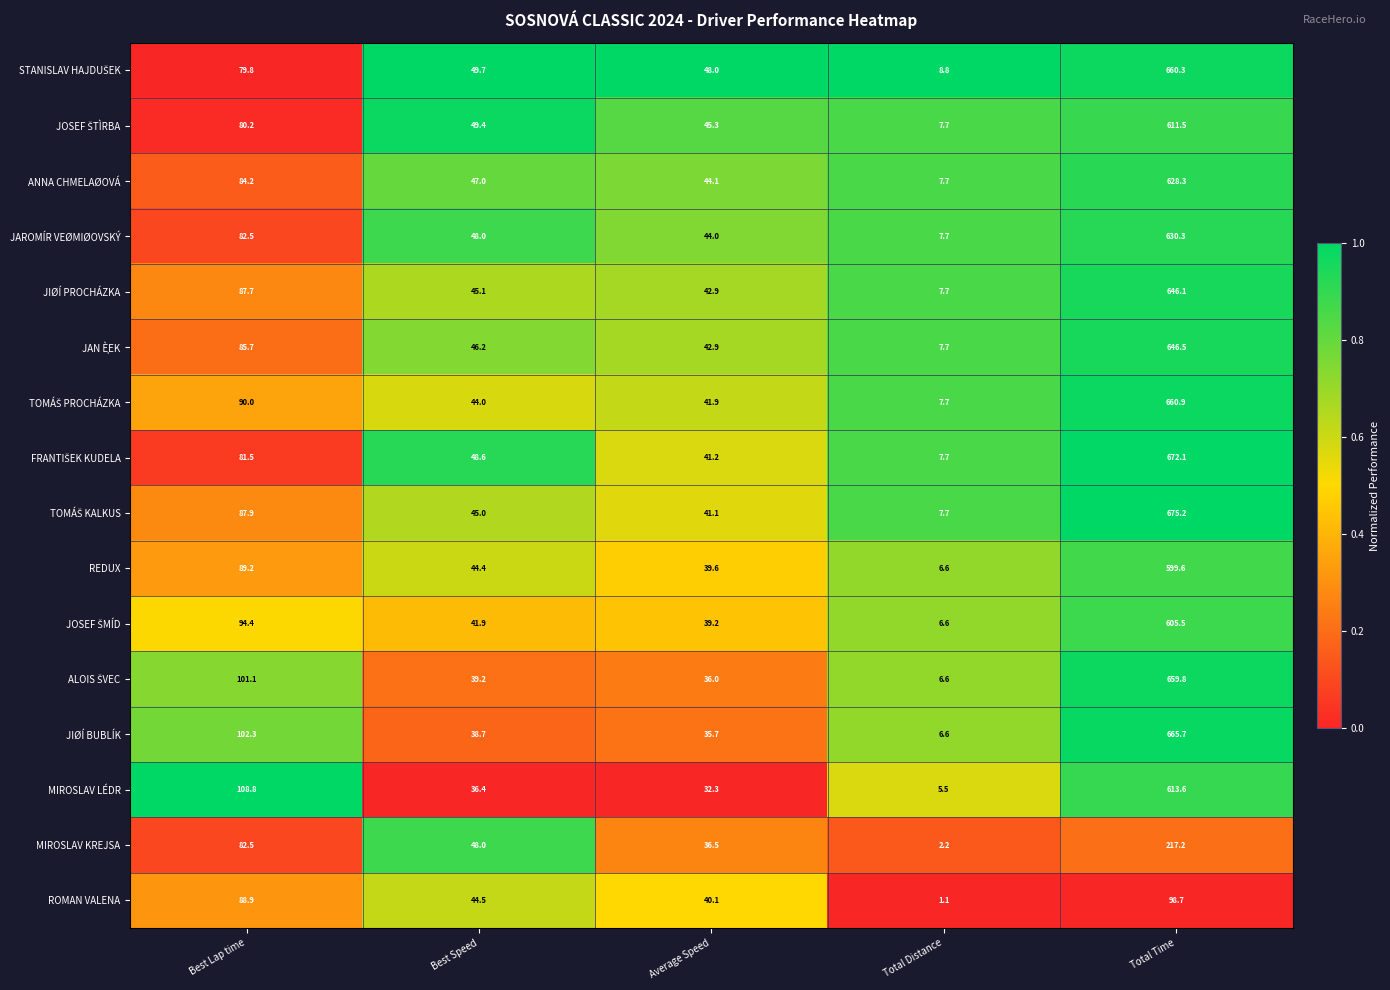

What is the total value across all series at Total Time?

9291.3